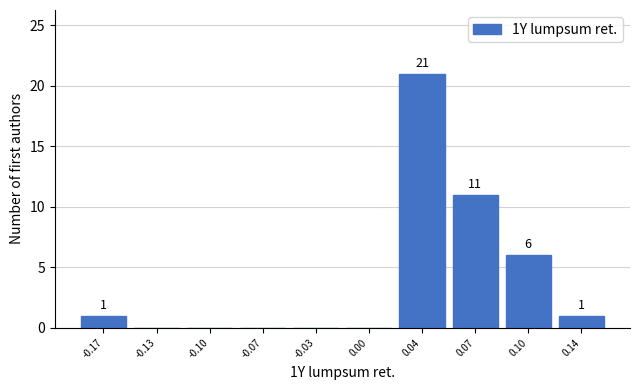

Reading right to left, extract all data points from this chart.

0.14=1	0.10=6	0.07=11	0.04=21	0.00=0	-0.03=0	-0.07=0	-0.10=0	-0.13=0	-0.17=1